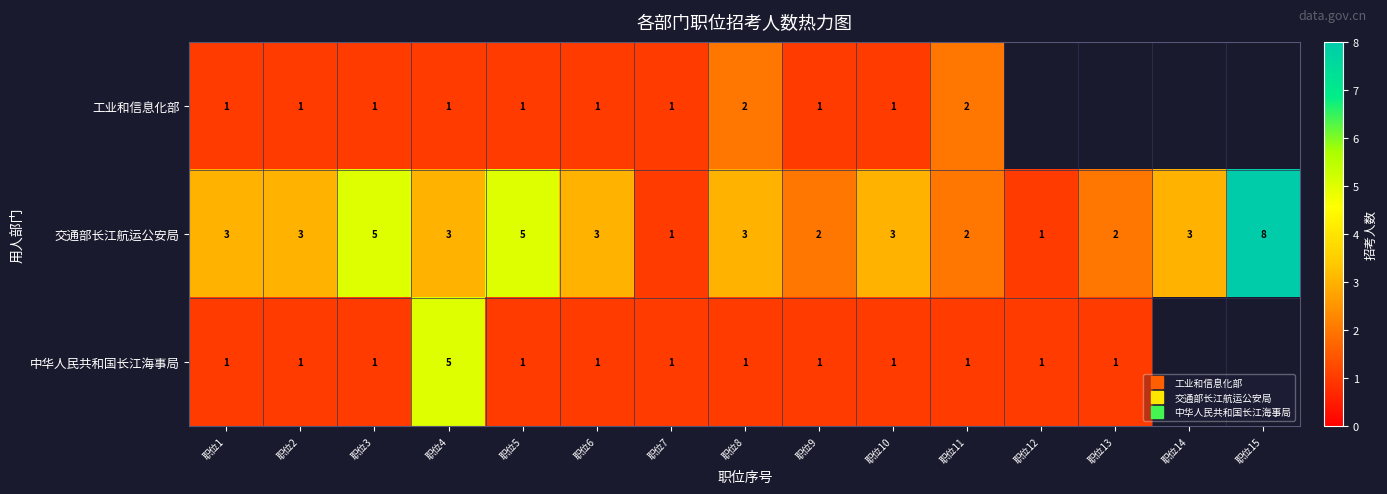

Is it true that 中华人民共和国长江海事局 equals 1.5 at 职位1?

False